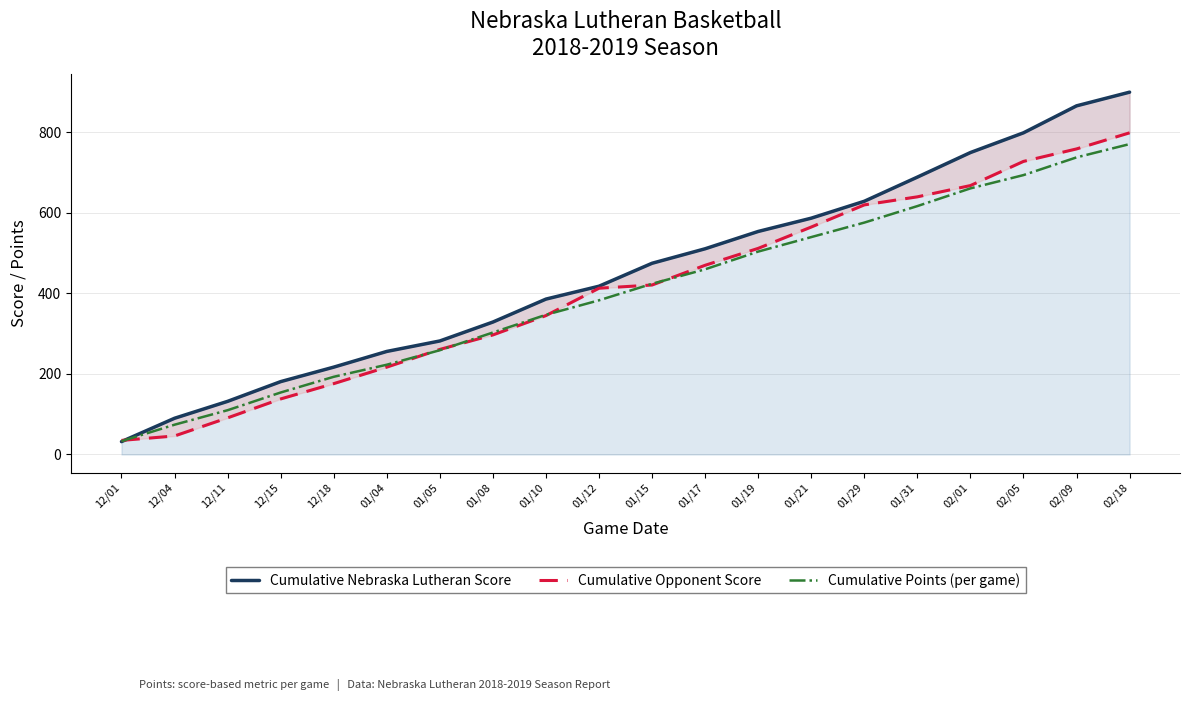

What is the average value of the Cumulative Nebraska Lutheran Score series?

454